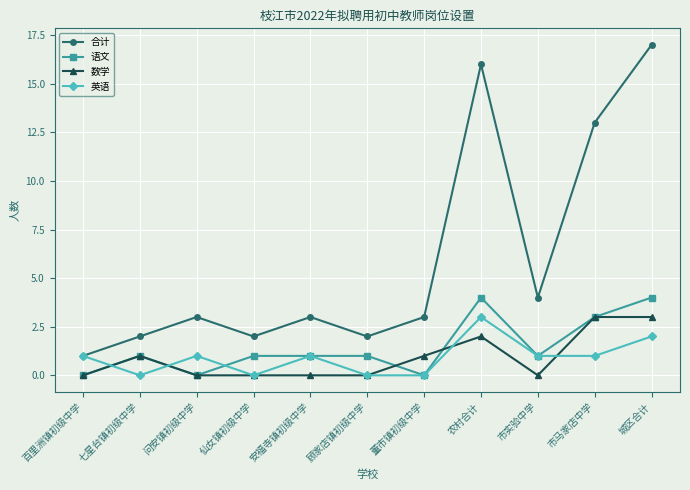

At which label is 合计 closest to 9?

市马家店中学